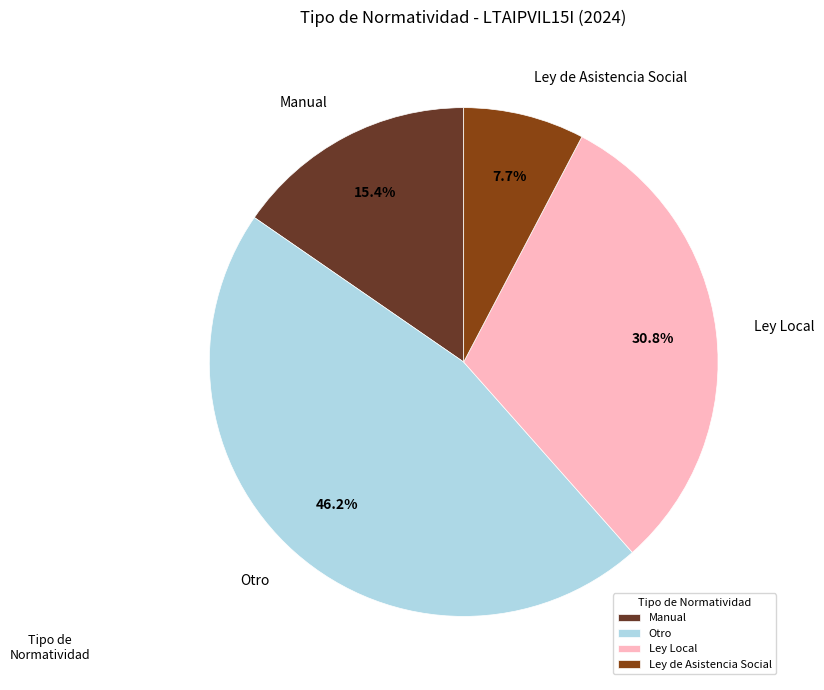

Which category has the smallest portion of the pie?

Ley de Asistencia Social